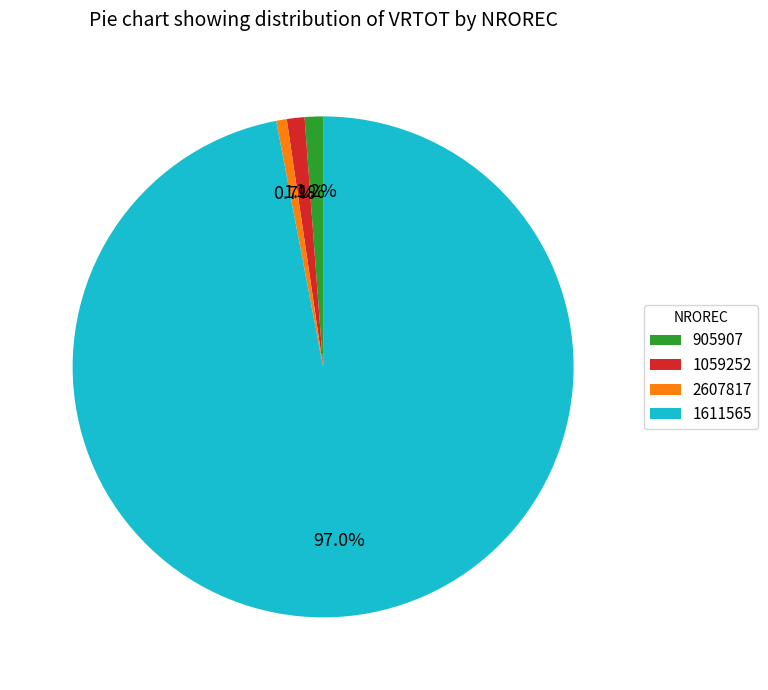

To the nearest percent, what is the difference between the 2607817 and 1611565 slice percentages?

96%